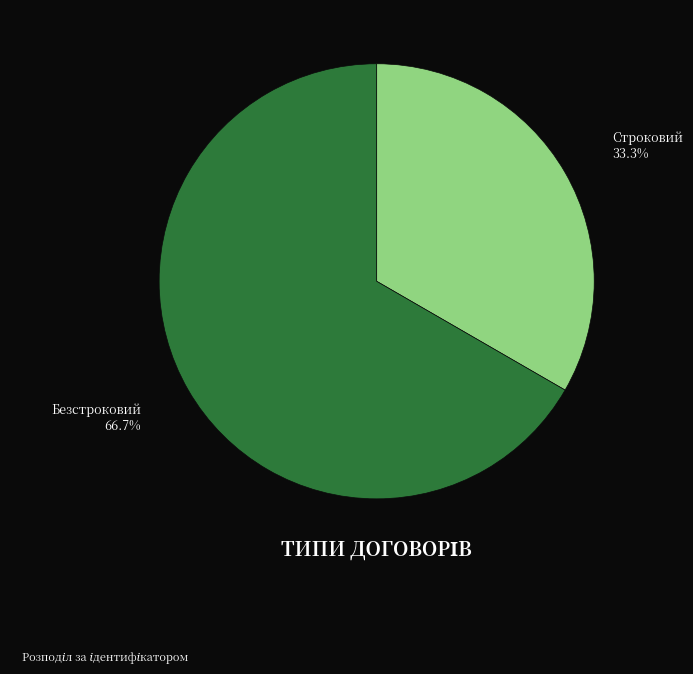

Does any single category account for the majority?

Yes